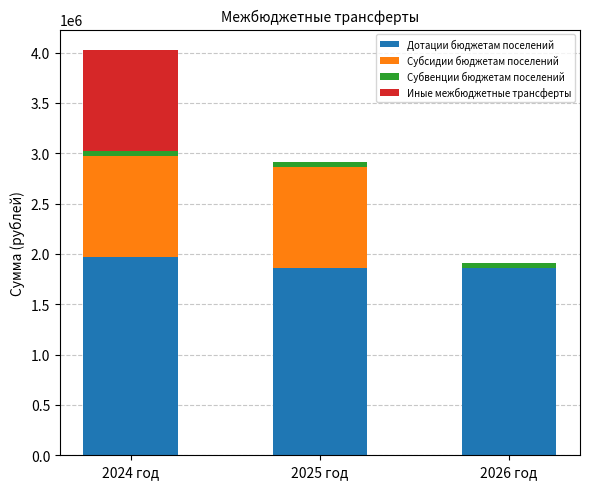

Does the chart contain stacked bars?

Yes